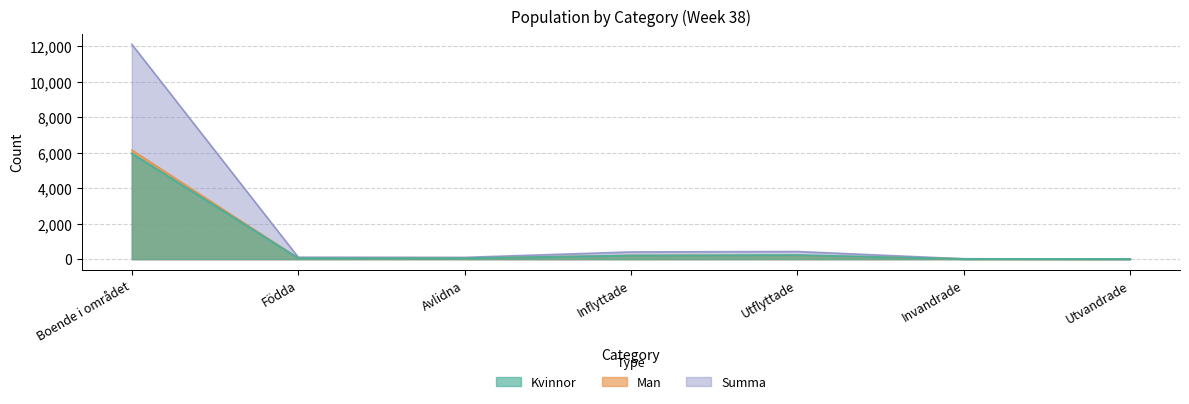

Reading right to left, extract all data points from this chart.

Kvinnor: 4	8	222	198	51	53	5959
Man: 6	13	209	208	49	58	6156
Summa: 10	21	431	406	100	111	12115